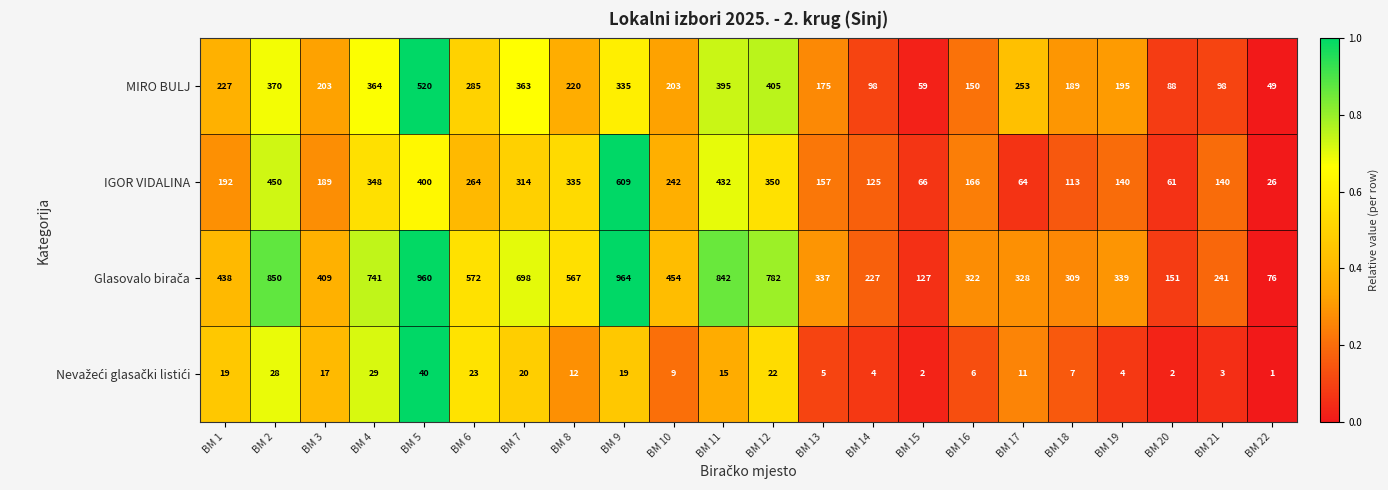

What is the total value across all series at BM 5?

1920